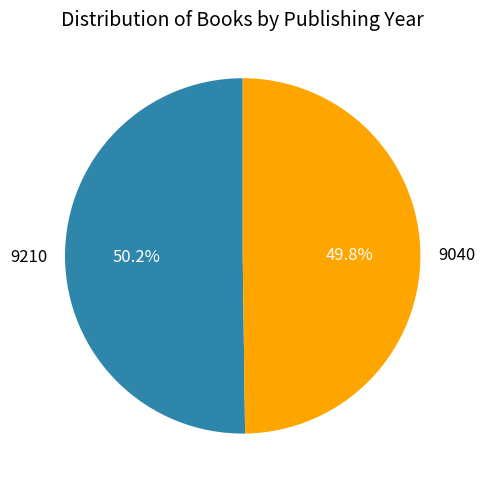

How much of the chart is everything except 9040?

50.2%